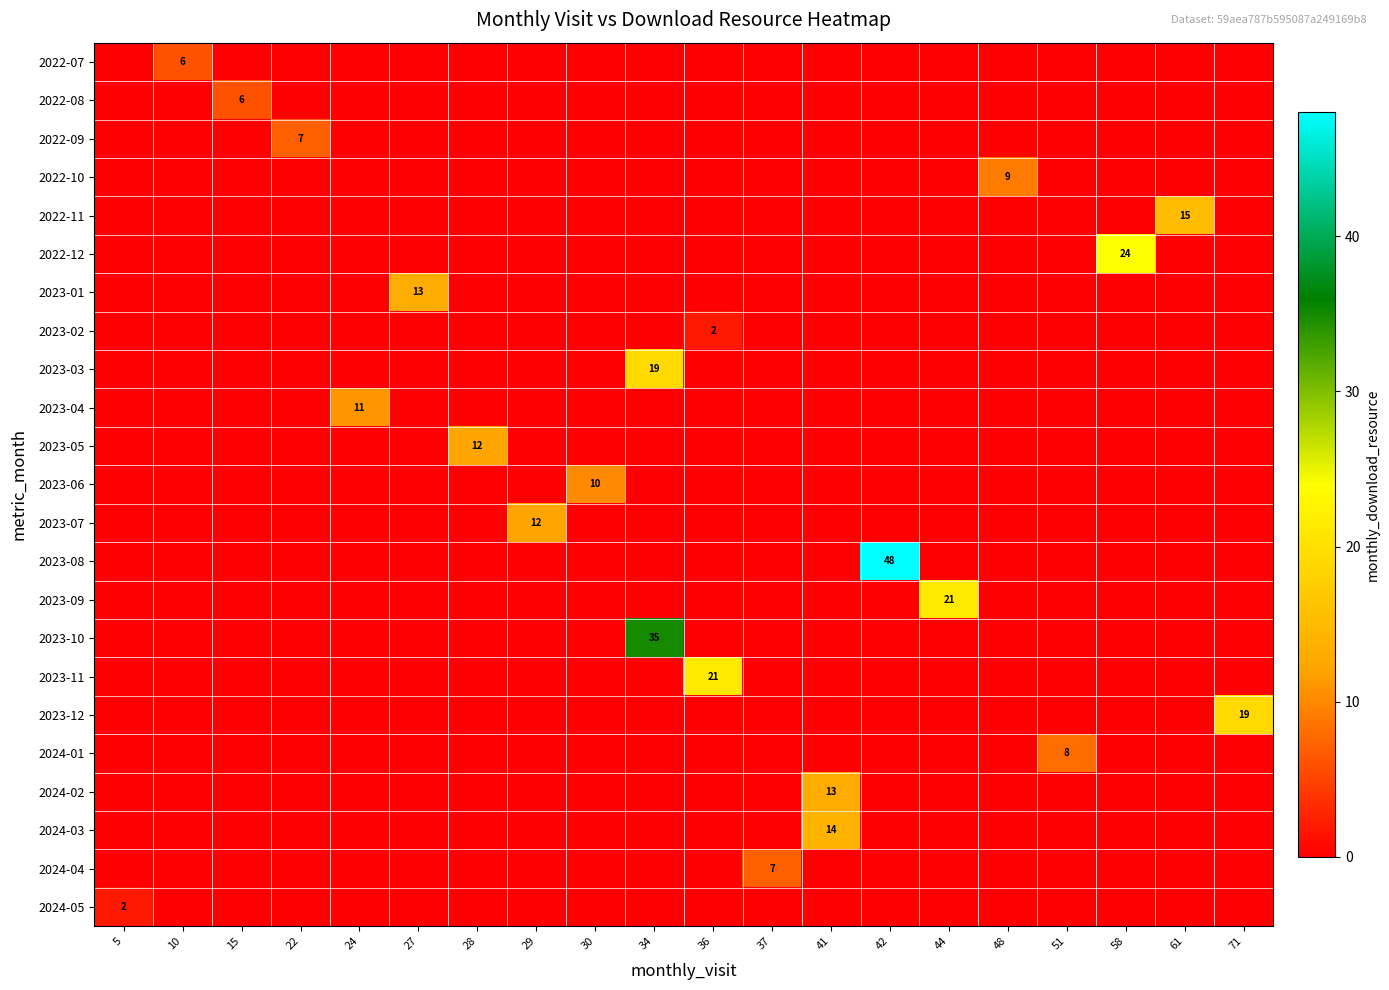

Which series has the largest range (max minus min)?

2023-08